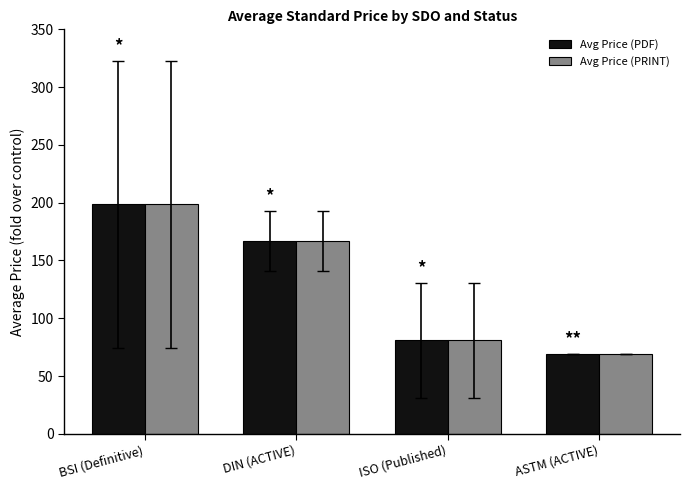

The Avg Price (PDF) series shows 49.8 at ISO (Published). True or false?

False